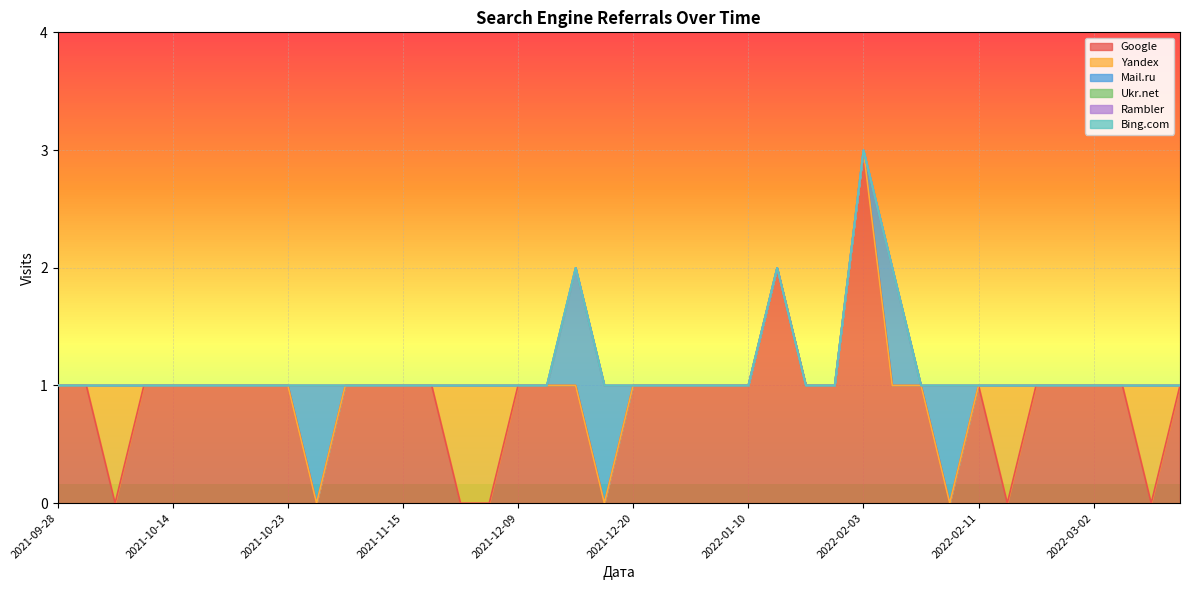

Which label corresponds to the largest value in the chart?

2022-02-03